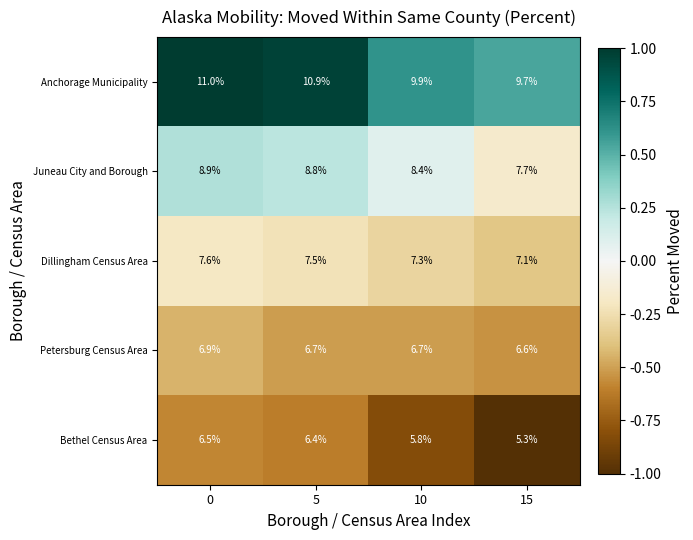

How many data points does each series have?

4